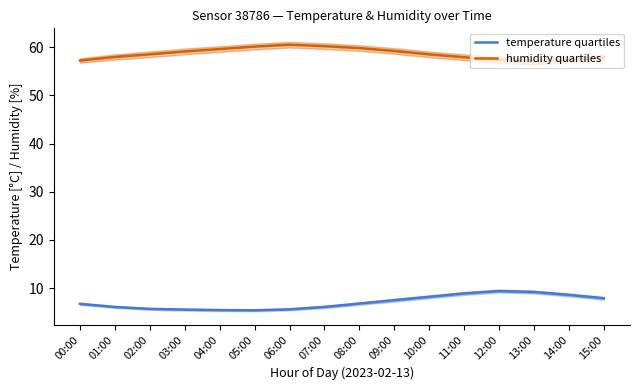

What is the label of the 16th point from the right?

00:00